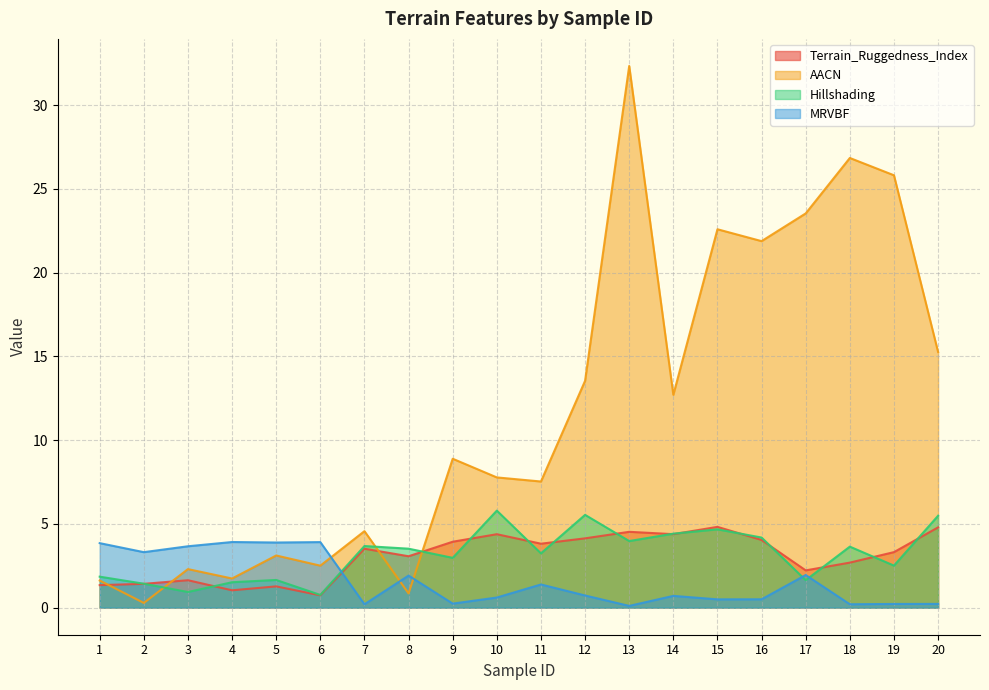

True or false: MRVBF and Terrain_Ruggedness_Index cross at least once.

True